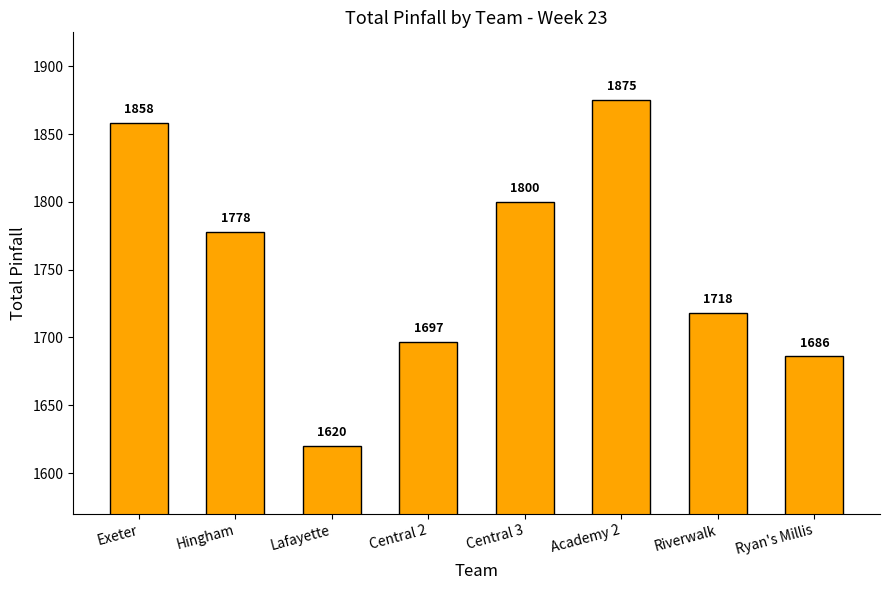

Which category has the lowest value across all series?

Lafayette